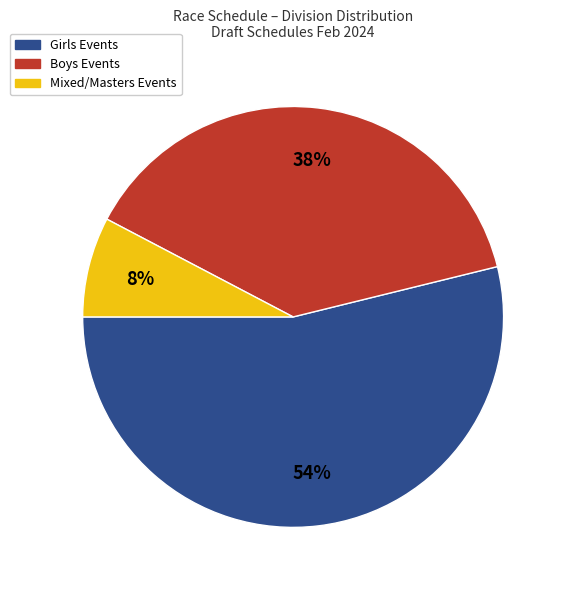

How many slices are in this pie chart?

3